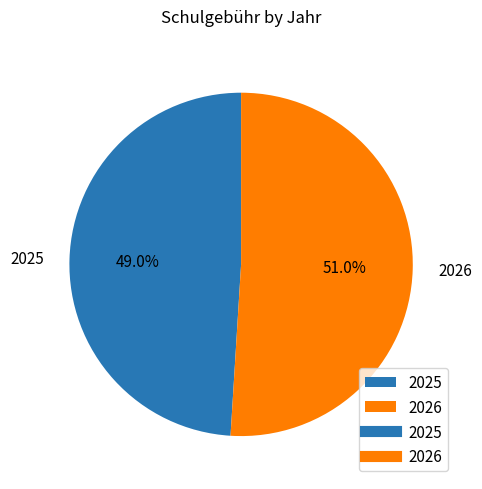

Count the number of slices in the pie.

2